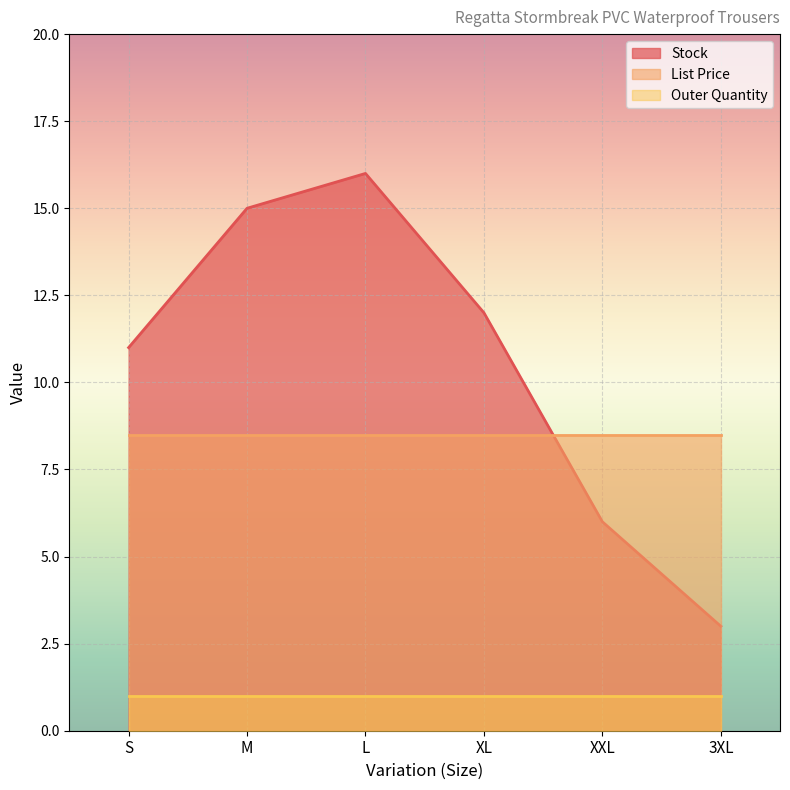

Reading left to right, transcribe all the data shown in this chart.

Stock: S=11.0	M=15.0	L=16.0	XL=12.0	XXL=6.0	3XL=3.0
List Price: S=8.5	M=8.5	L=8.5	XL=8.5	XXL=8.5	3XL=8.5
Outer Quantity: S=1.0	M=1.0	L=1.0	XL=1.0	XXL=1.0	3XL=1.0